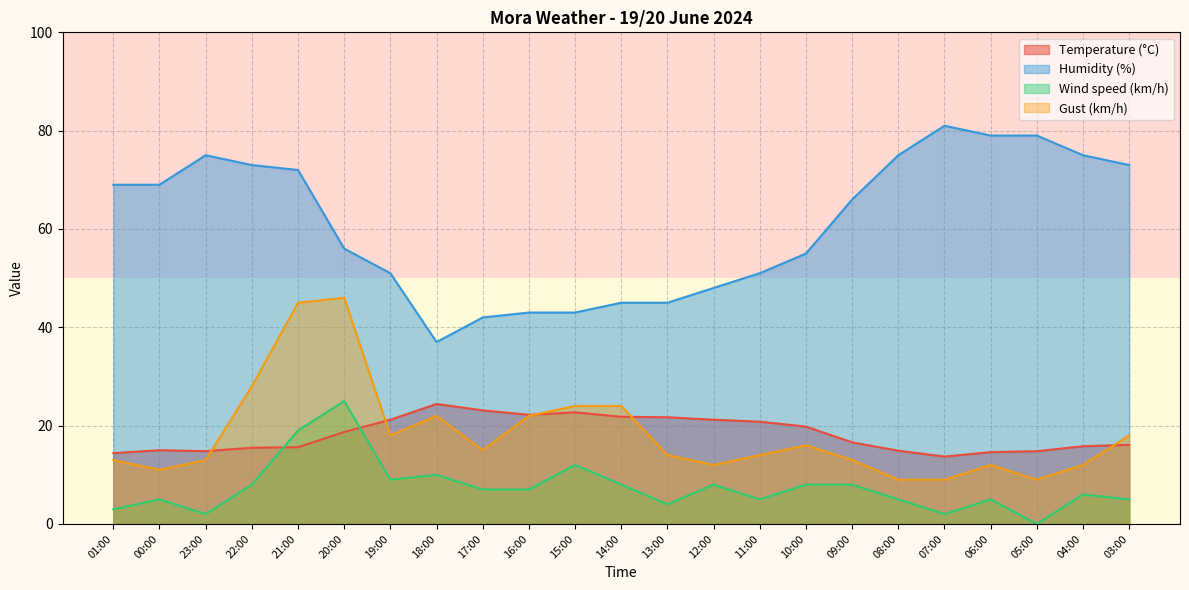

Is it true that Wind speed (km/h) equals 2.4 at 18:00?

False